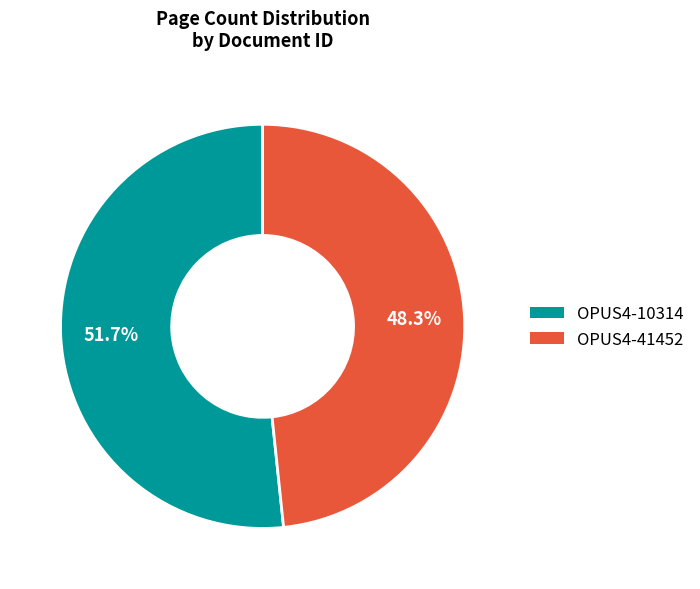

Rank the categories by value from highest to lowest.

OPUS4-10314, OPUS4-41452